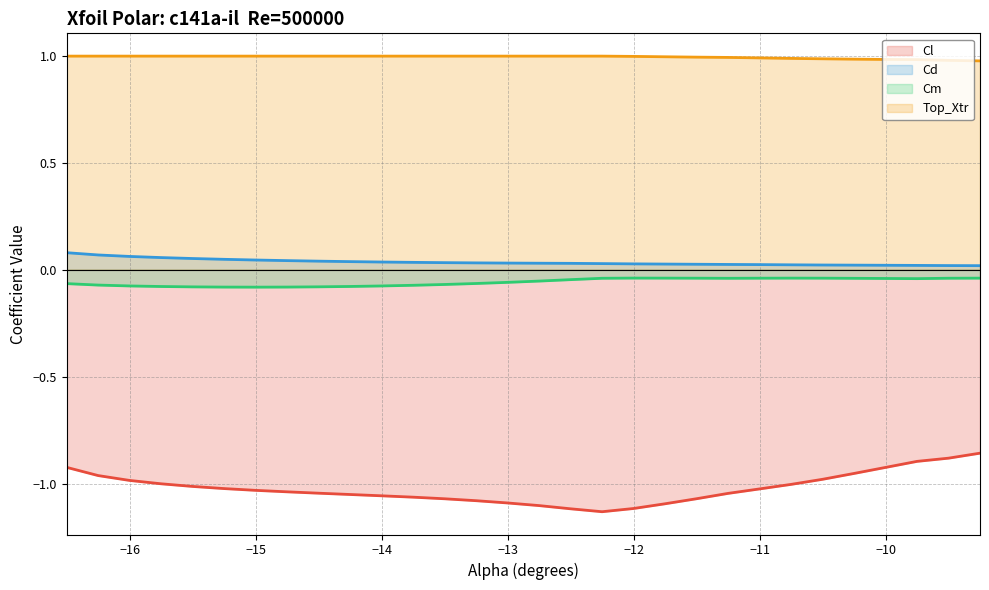

True or false: Cd and Cm intersect in this chart.

False